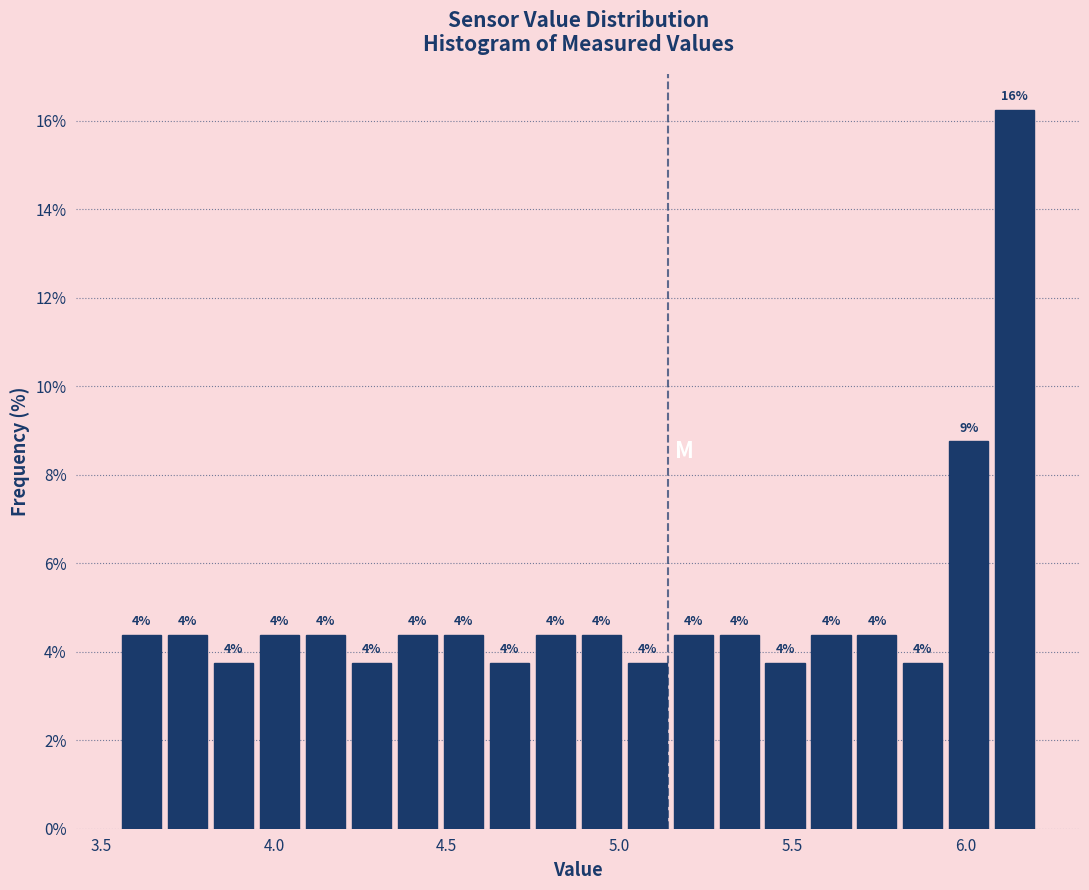

Read against the x-axis, roughly where is the centre of the tallest bar?

6.15